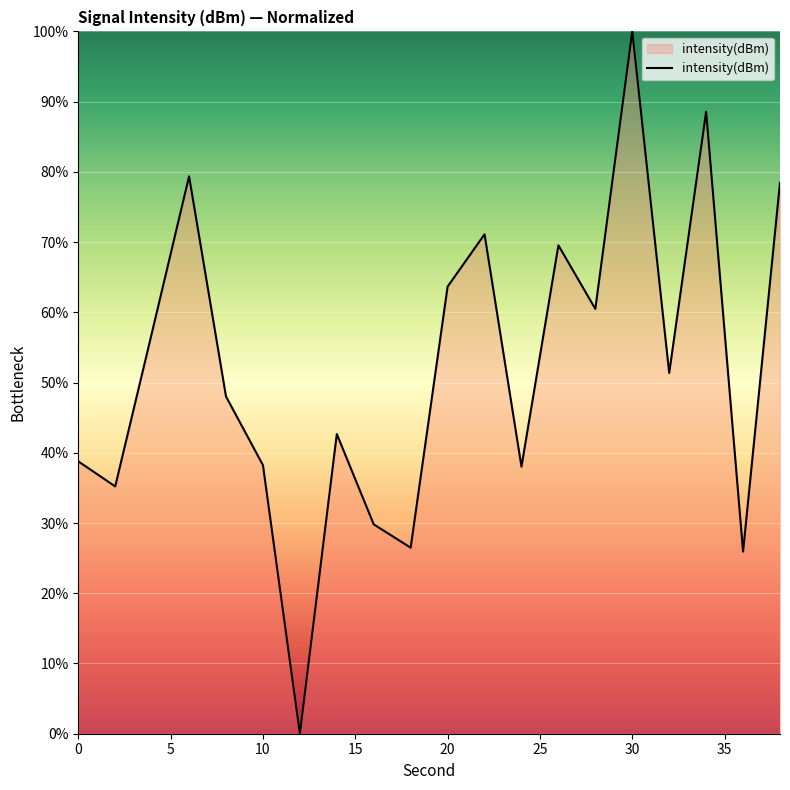

How many lines are shown in the chart?

1